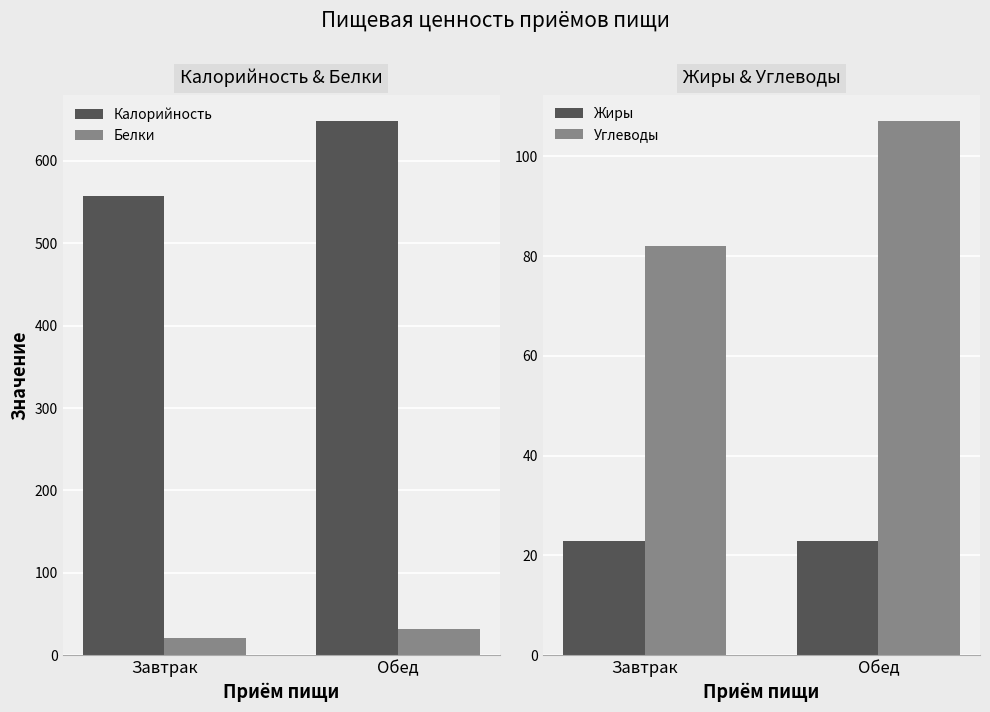

Does the chart contain stacked bars?

No